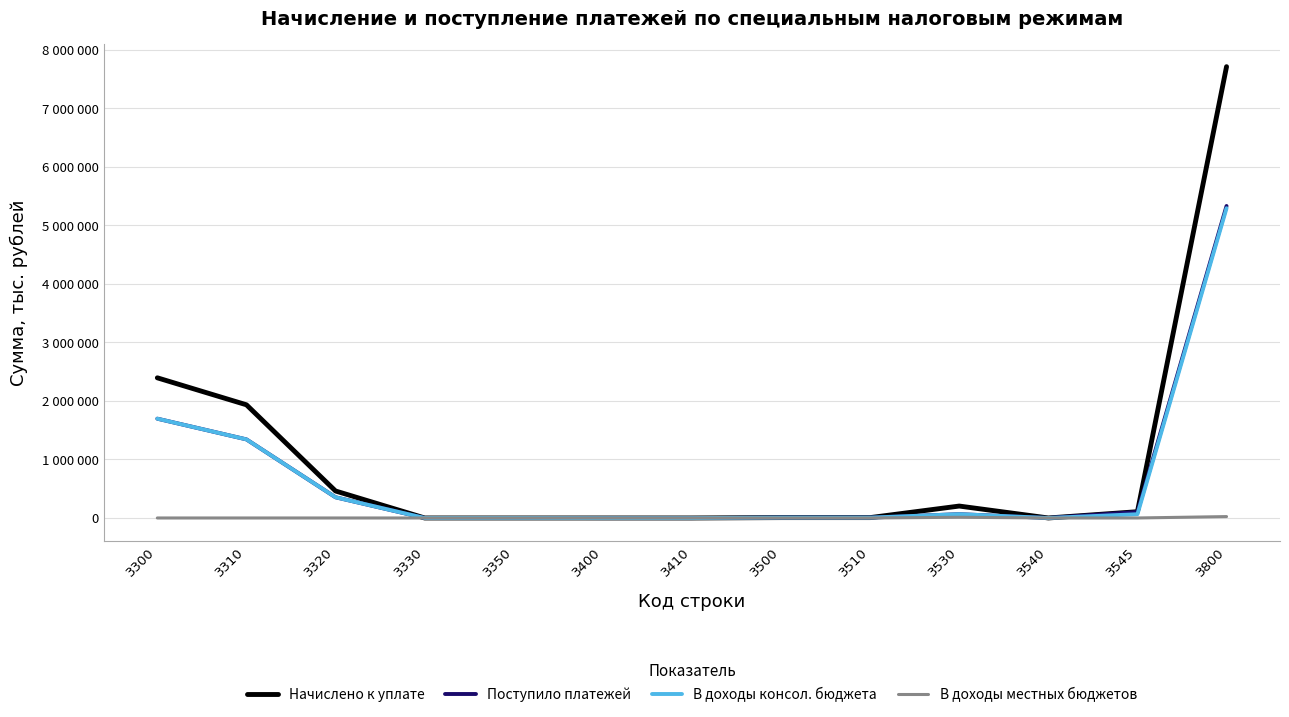

What are all the series names shown in the legend?

Начислено к уплате, Поступило платежей, В доходы консол. бюджета, В доходы местных бюджетов